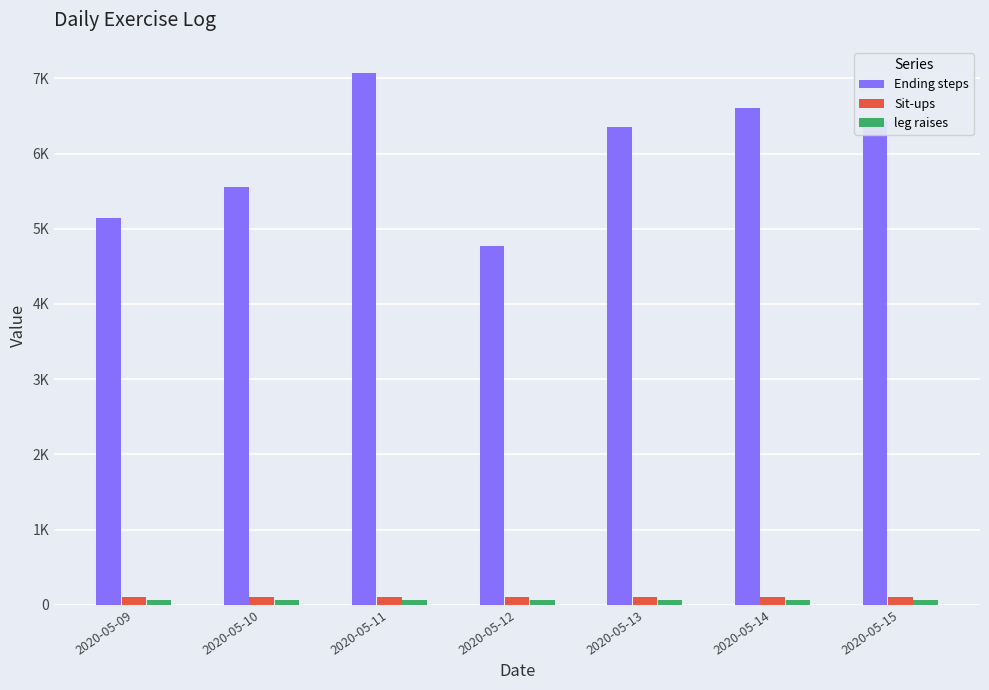

List the labels in order of leg raises value, smallest first.

2020-05-09, 2020-05-10, 2020-05-11, 2020-05-12, 2020-05-13, 2020-05-14, 2020-05-15